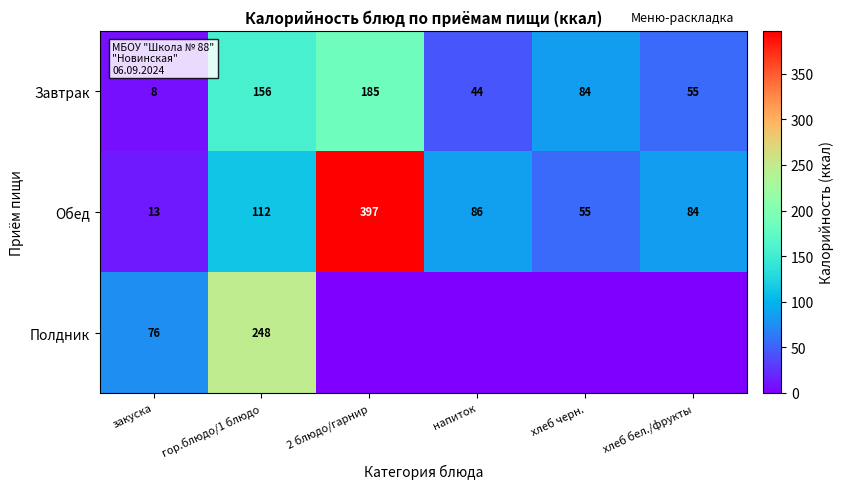

What is the spread (max minus min) of values at гор.блюдо/1 блюдо?

136